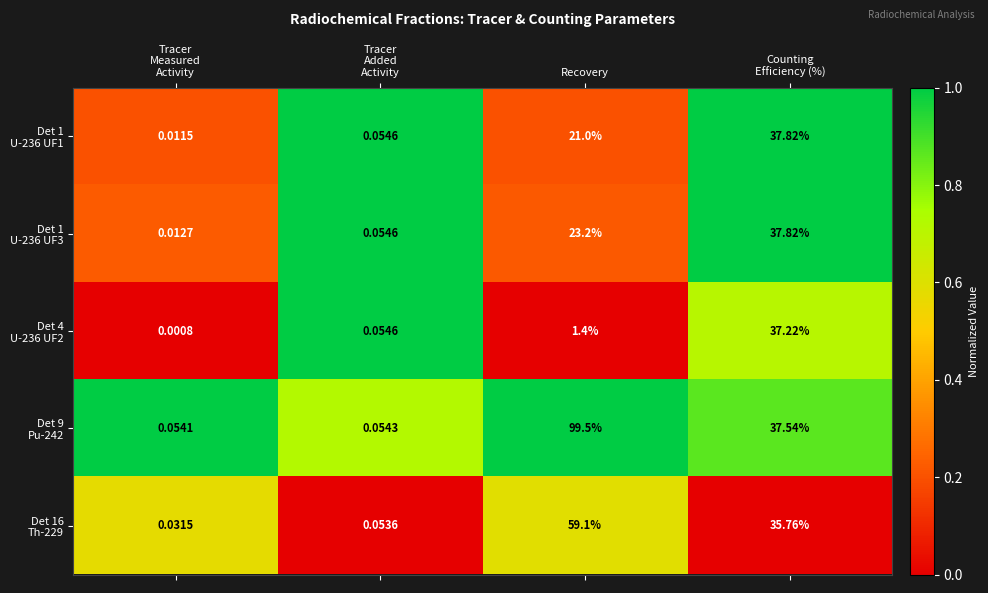

At which category is the sum across all series the highest?

Recovery